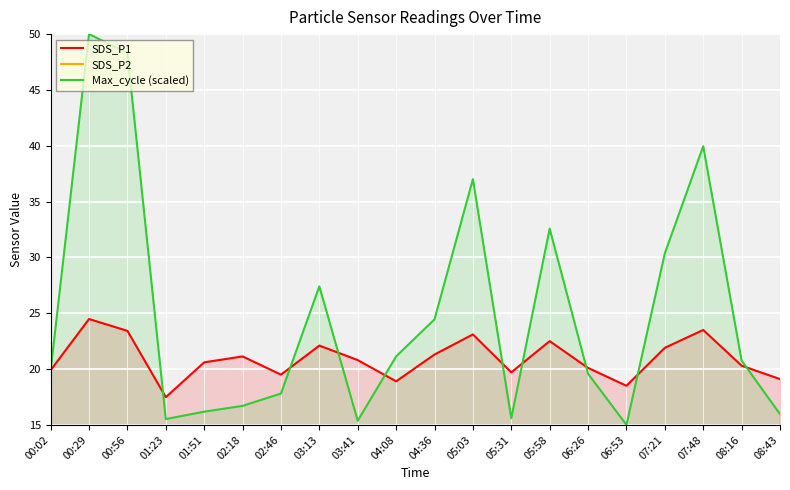

Where is the first local maximum for Max_cycle (scaled)?

00:29